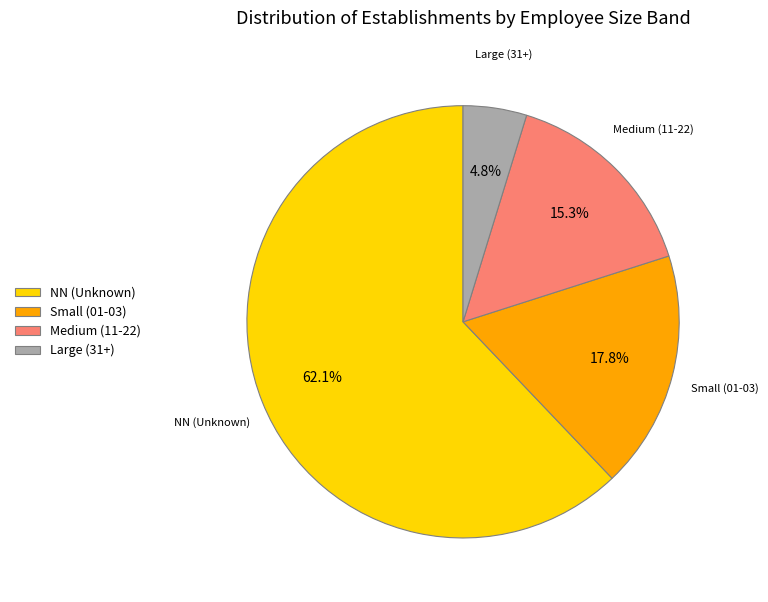

To the nearest percent, what is the average slice percentage?

25%